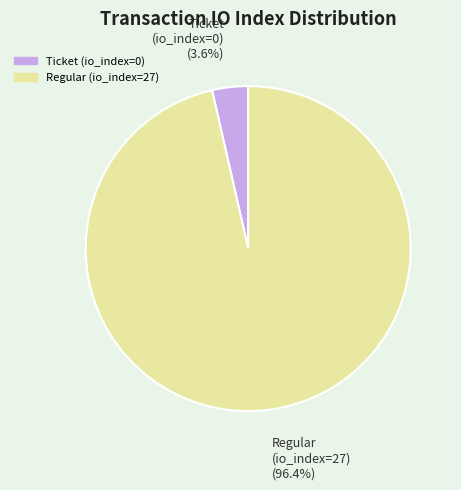

Does any single category account for the majority?

Yes